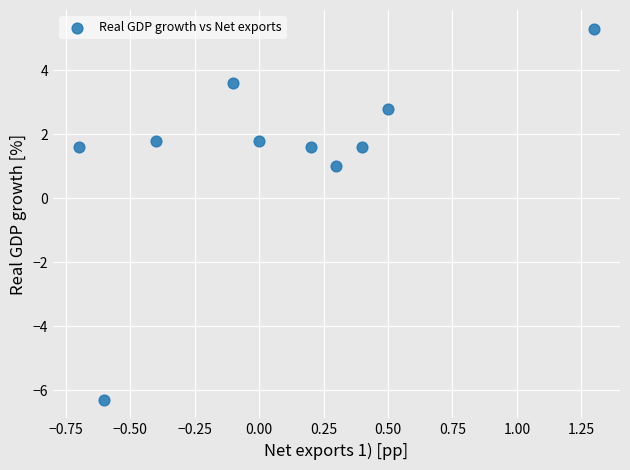

What is the range of Y values (max minus min)?

11.6